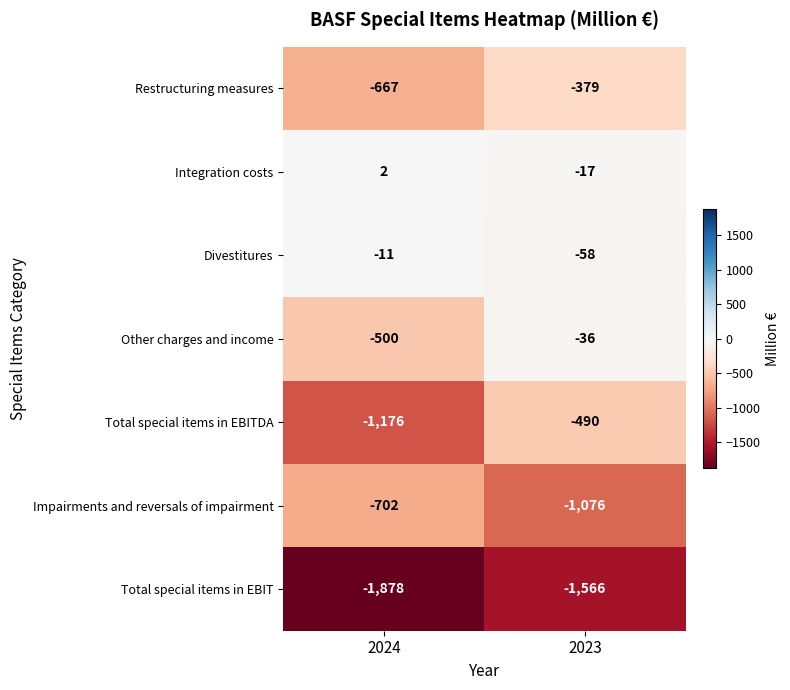

At 2023, list the series in order from largest to smallest.

Integration costs, Other charges and income, Divestitures, Restructuring measures, Total special items in EBITDA, Impairments and reversals of impairment, Total special items in EBIT